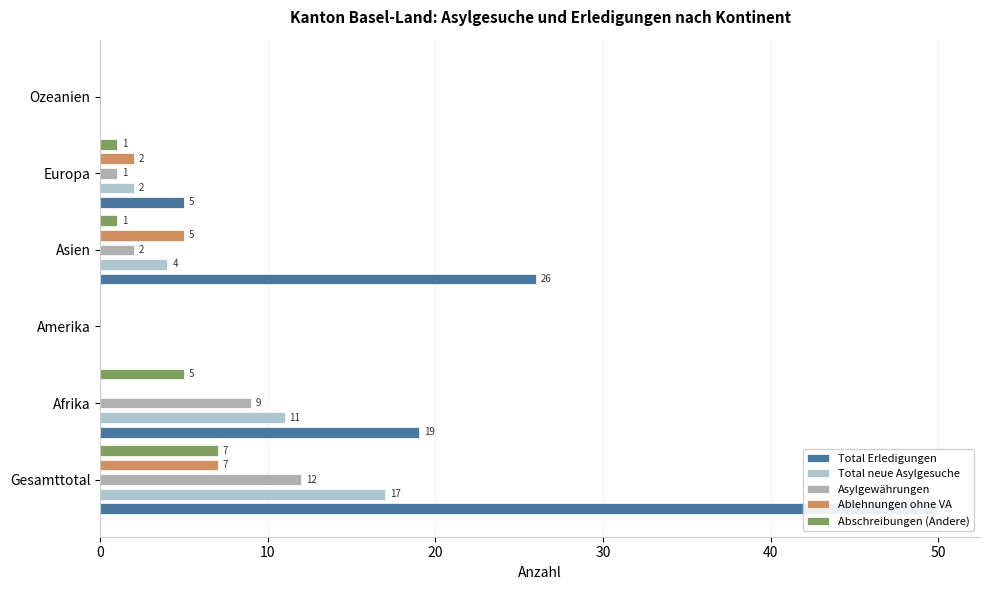

What is the value of the Abschreibungen (Andere) bar at the 5th from the left?

1